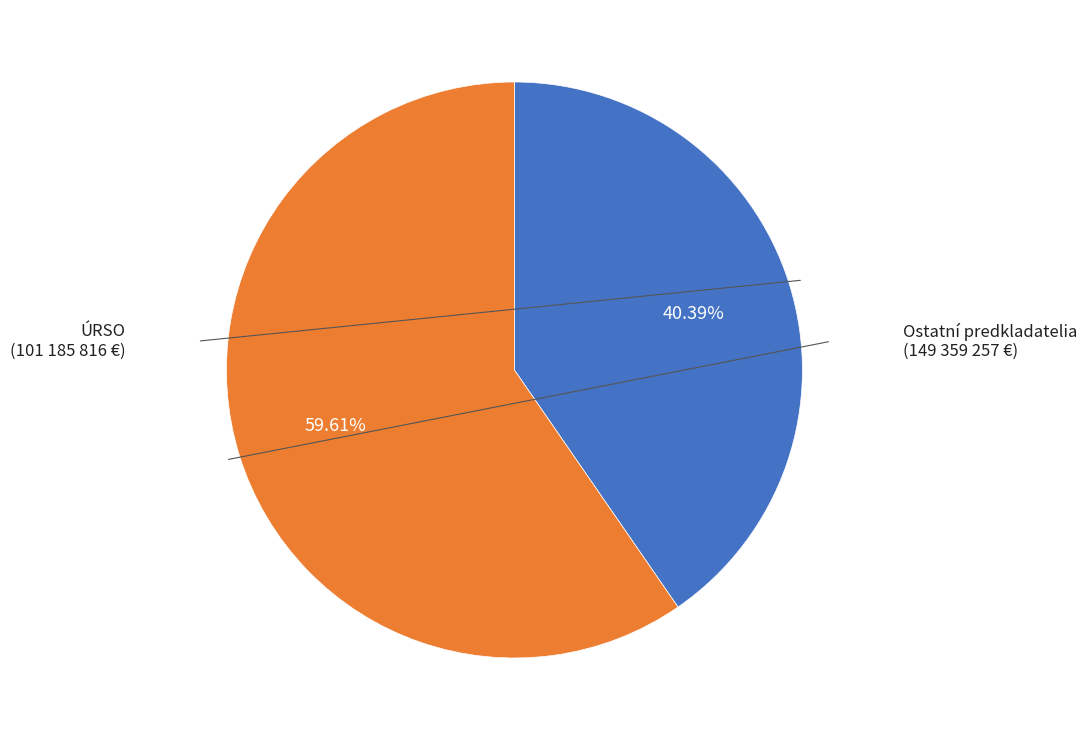

Does any single category account for the majority?

Yes